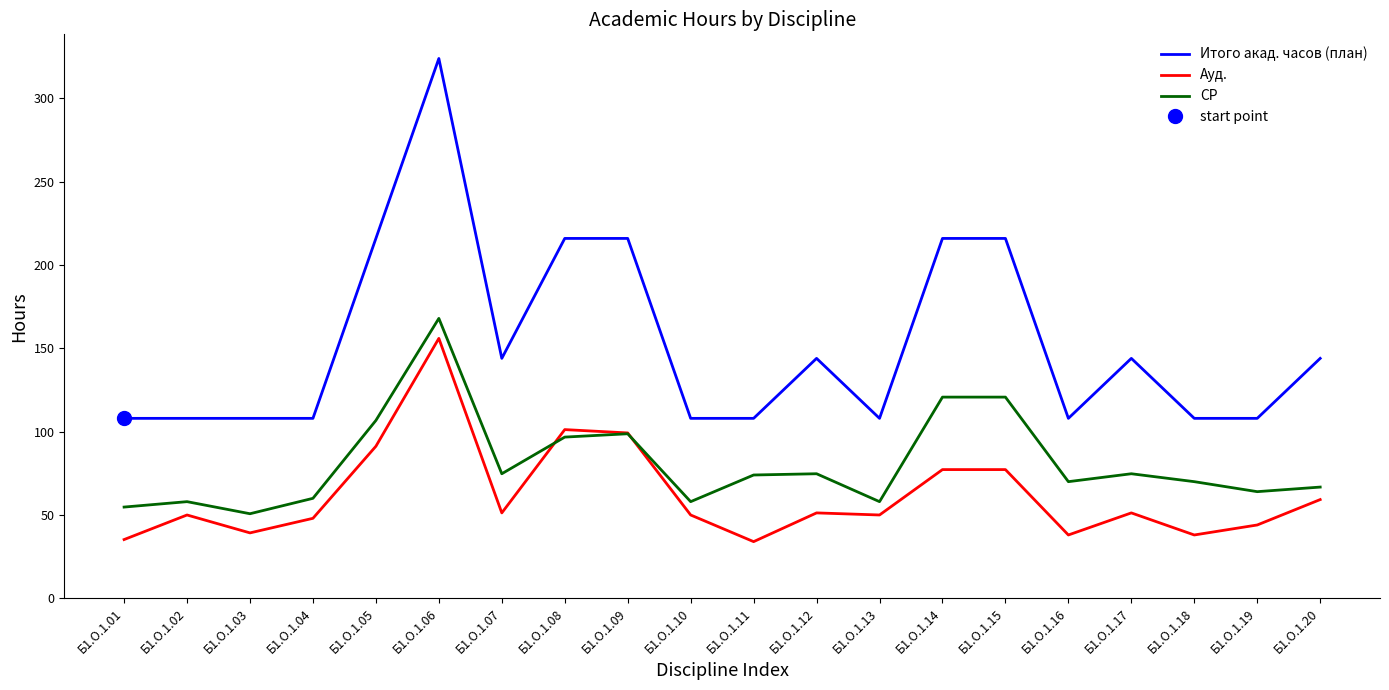

How many interior local valleys does the Ауд. series have?

6